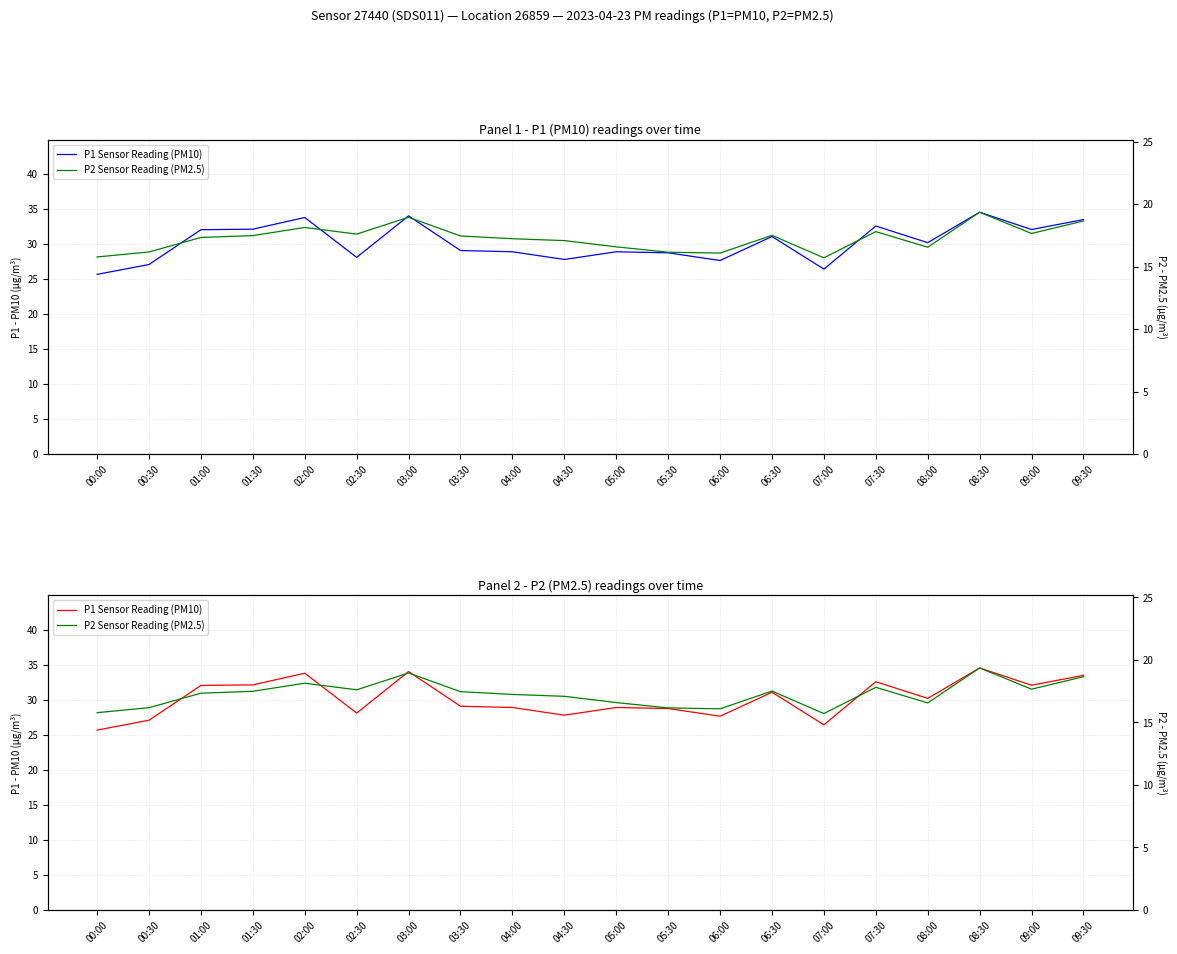

True or false: P1 Sensor Reading (PM10) and P2 Sensor Reading (PM2.5) intersect in this chart.

False